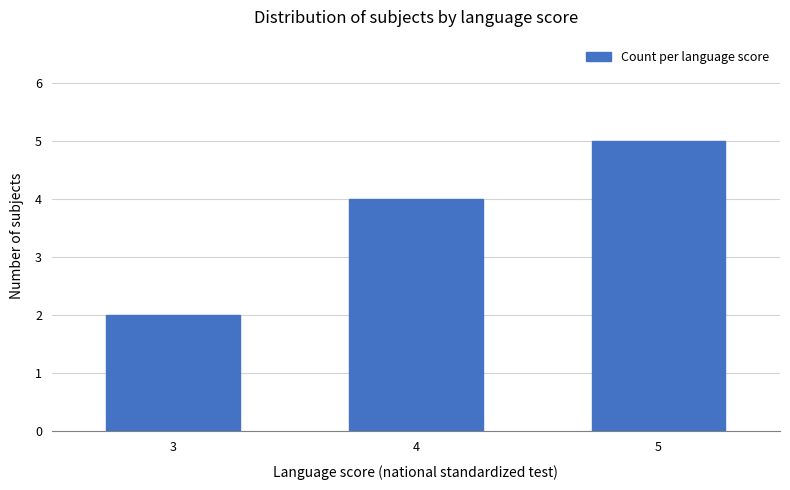

What is the change in value from 3 to 5?

+3